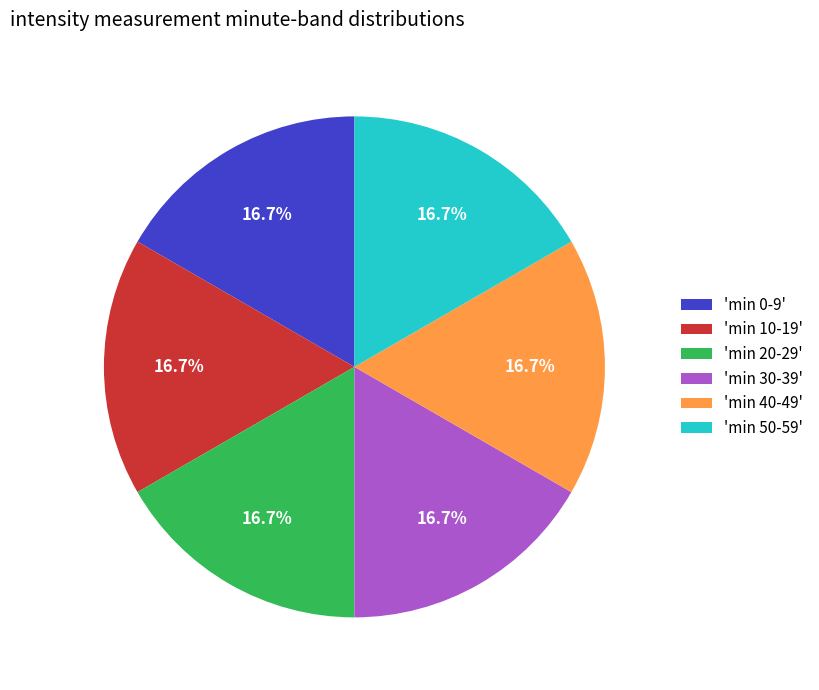

Is the sum of 'min 0-9' and 'min 30-39' greater than half?

No